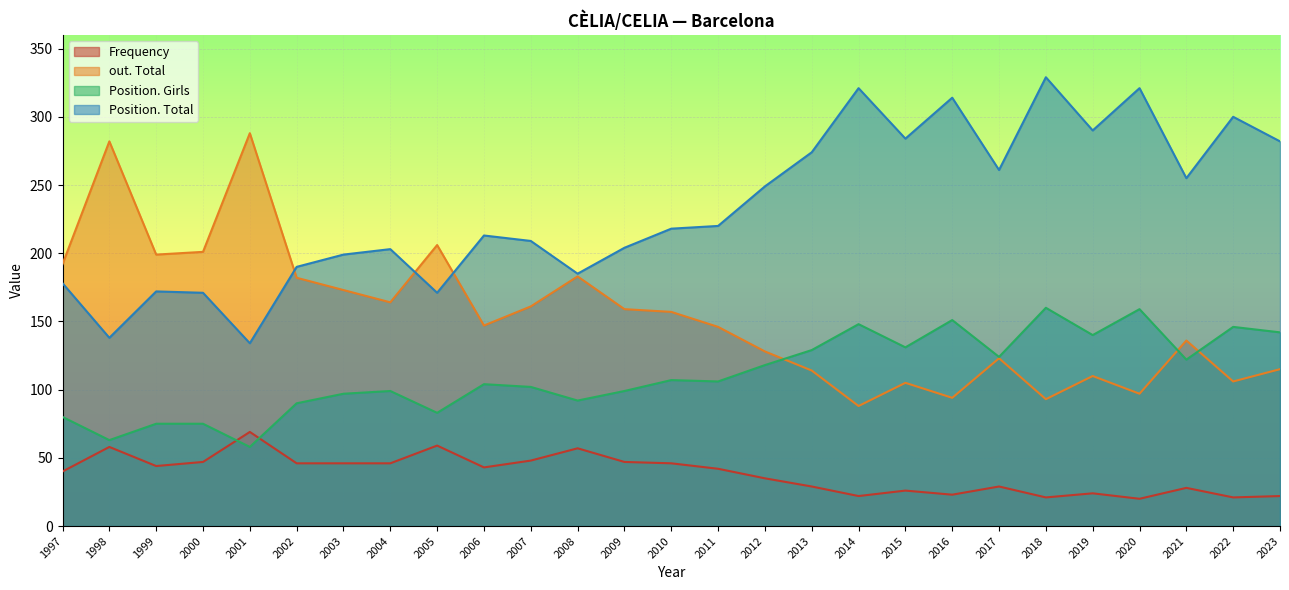

How many lines are shown in the chart?

4